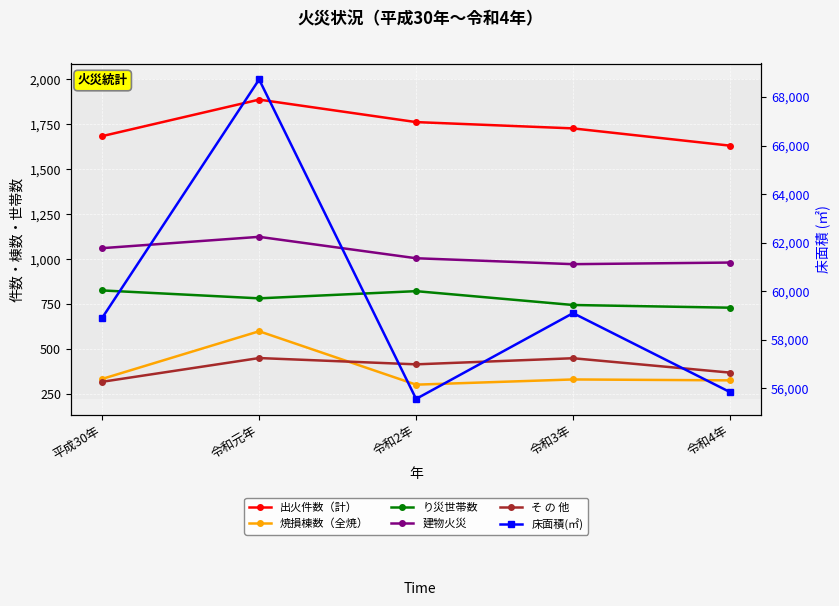

What is the sum of the 建物火災 values at 令和4年 and 令和2年?

1988